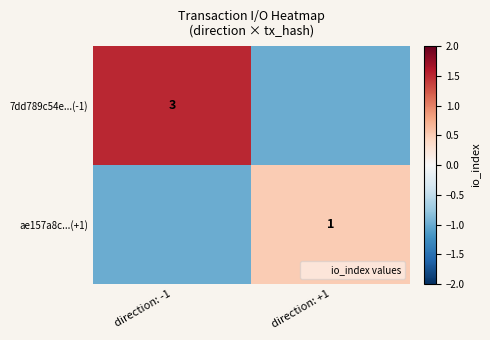

Between direction: -1 and direction: +1, which is larger?

direction: -1